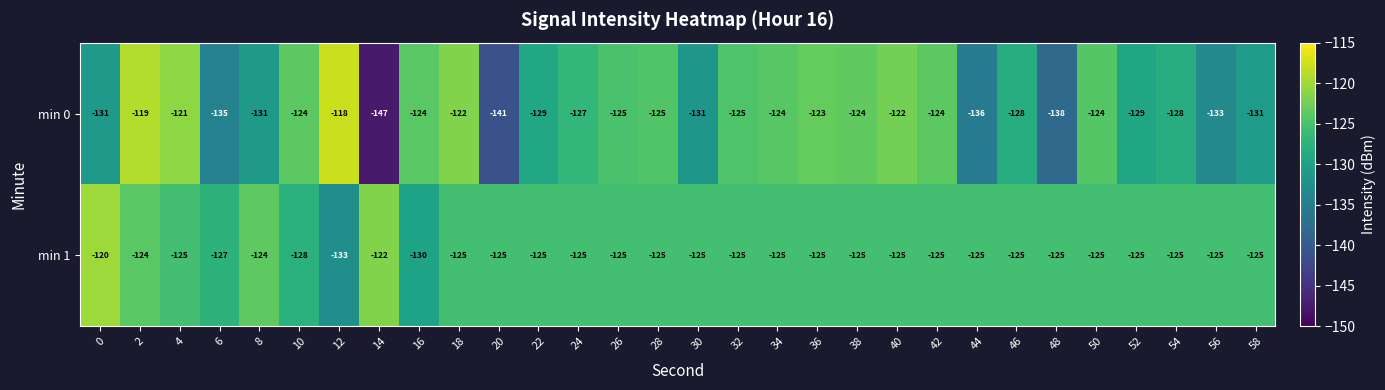

Rank the series at 0 from highest to lowest value.

min 1, min 0